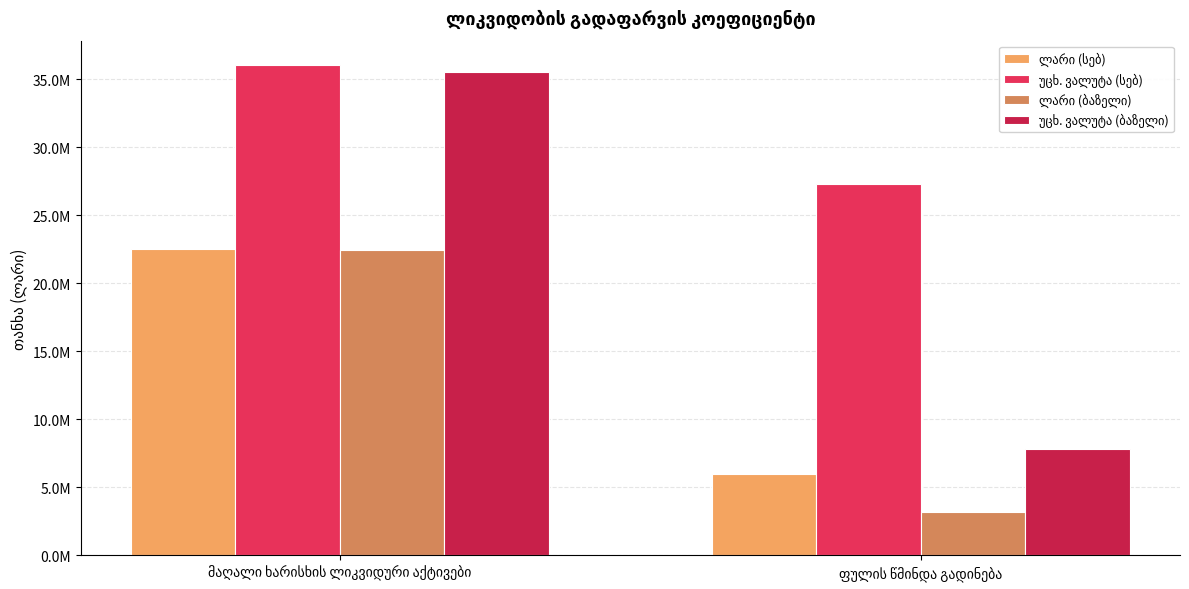

Are the bars grouped side by side (vs. stacked)?

Yes